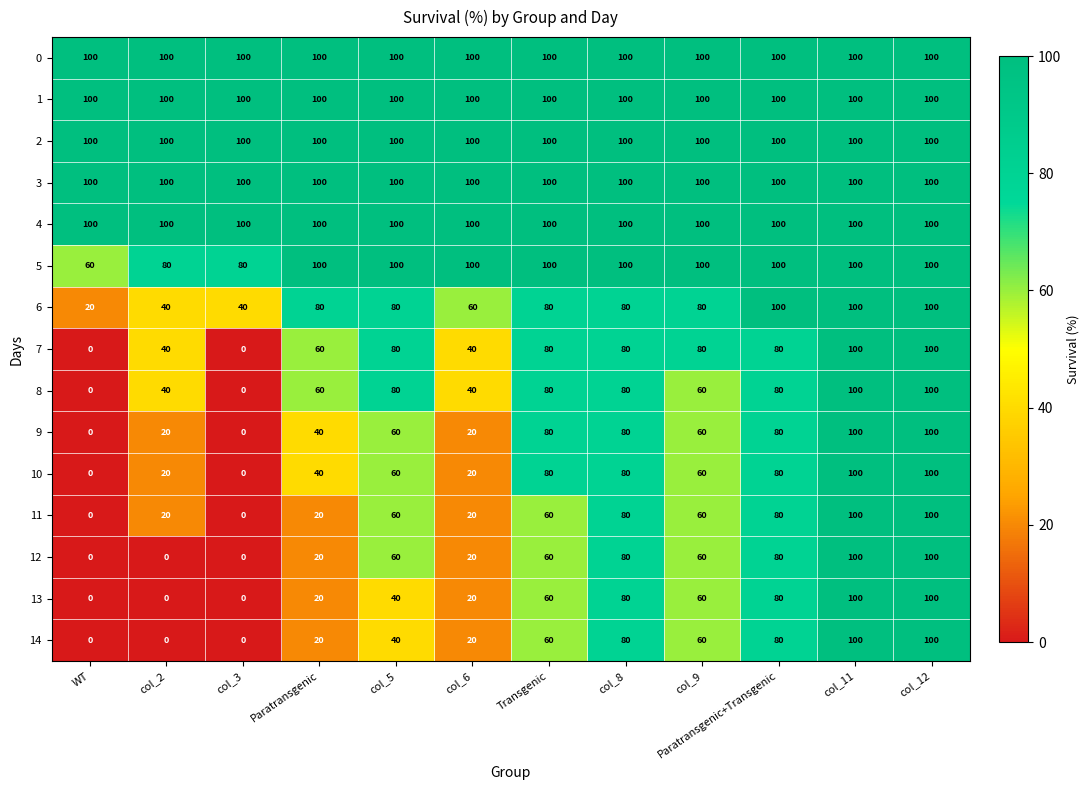

The value of 9 at col_8 is 80. True or false?

True